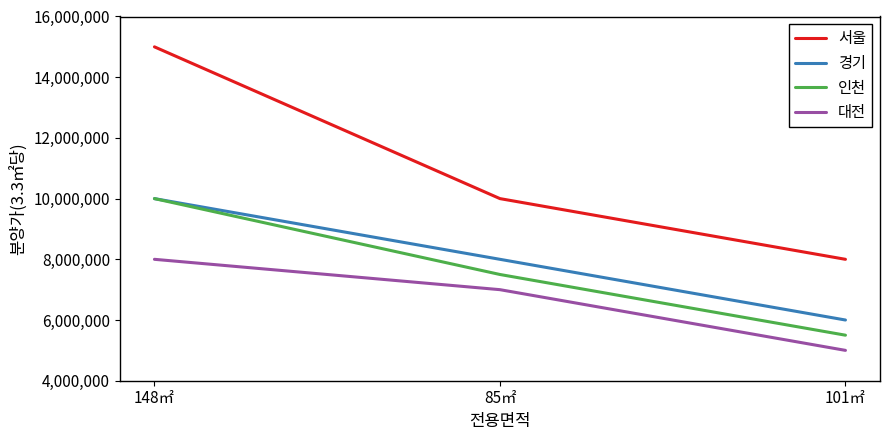

What are all the series names shown in the legend?

서울, 경기, 인천, 대전